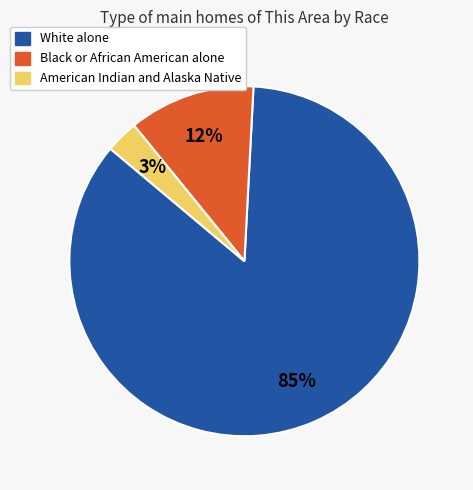

Is there any slice that represents more than half of the pie?

Yes